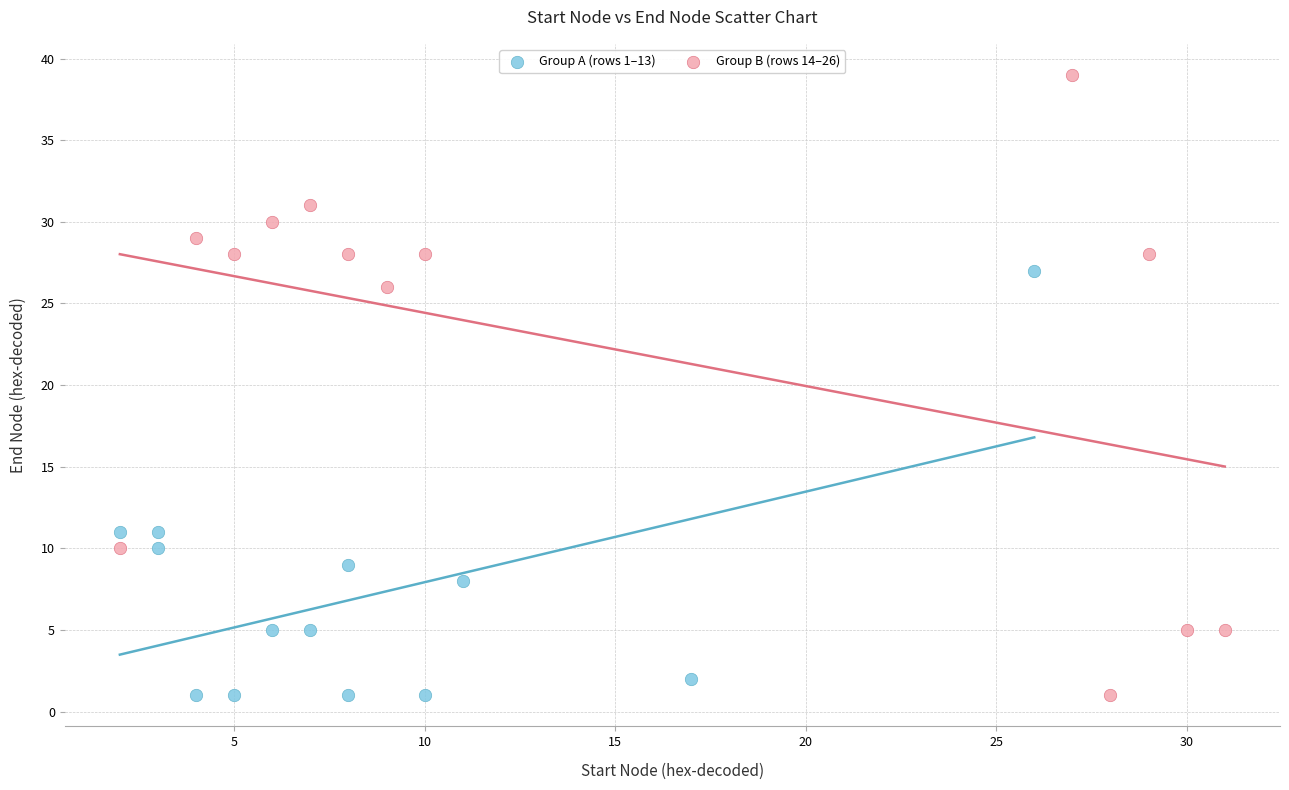

Which series contains the highest Y value?

Group B (rows 14–26)